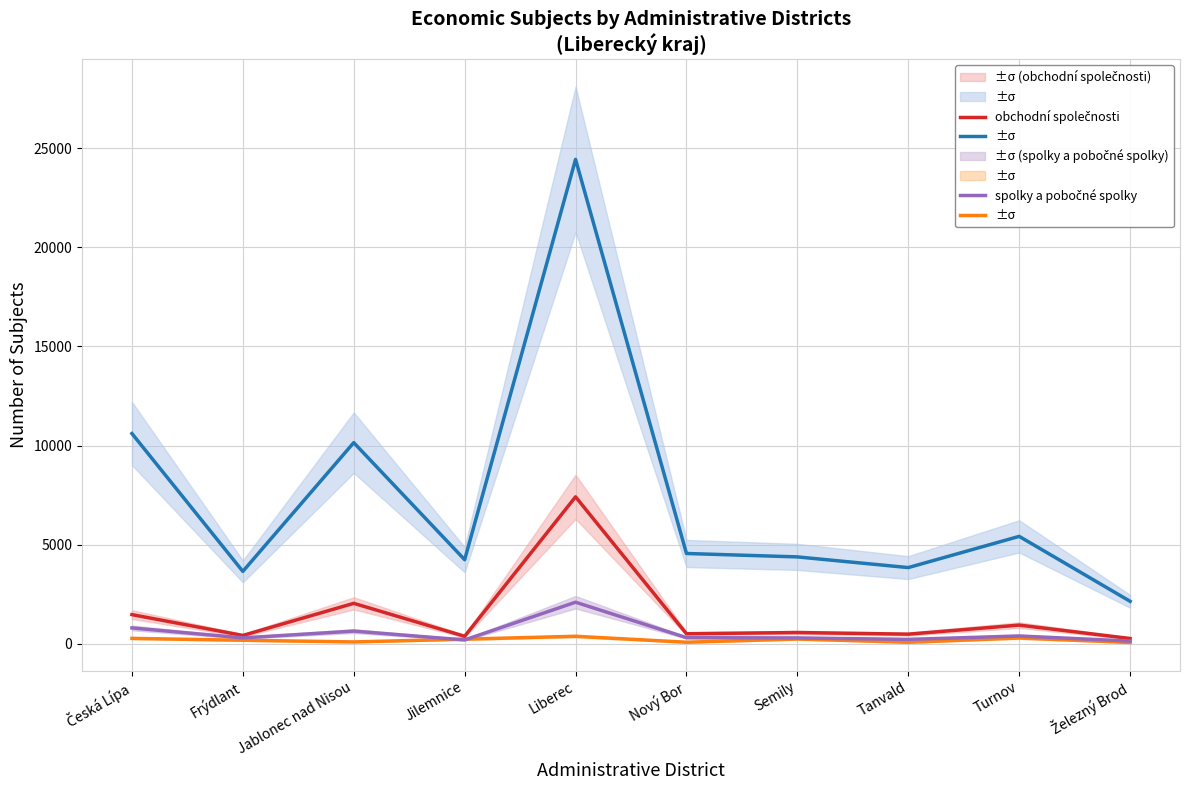

What is the label of the 8th point from the right?

Jablonec nad Nisou